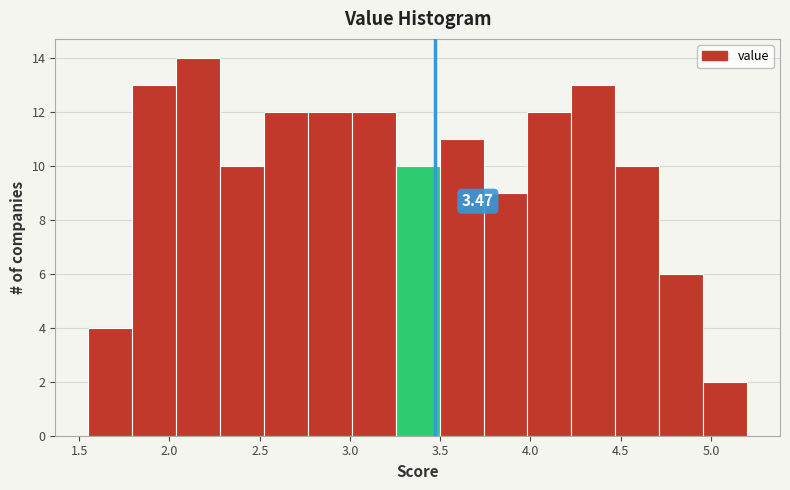

Over which range of the x-axis is the bar tallest?

2.05 to 2.30